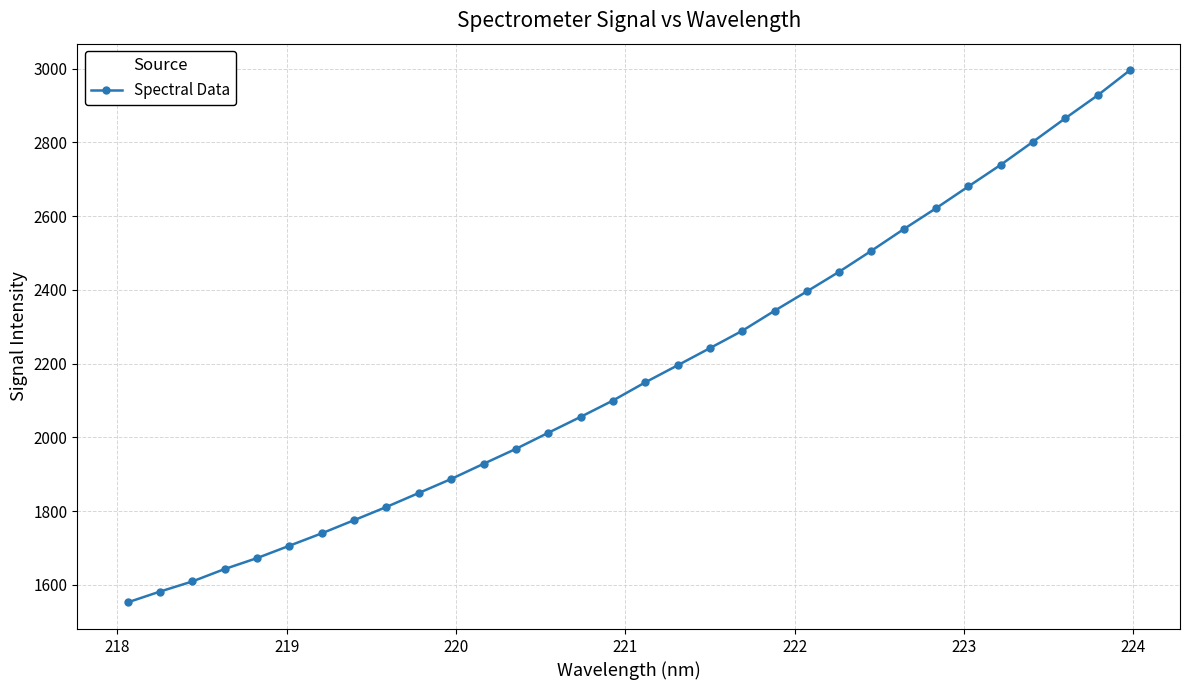

What is the maximum value shown in the chart?

2995.7